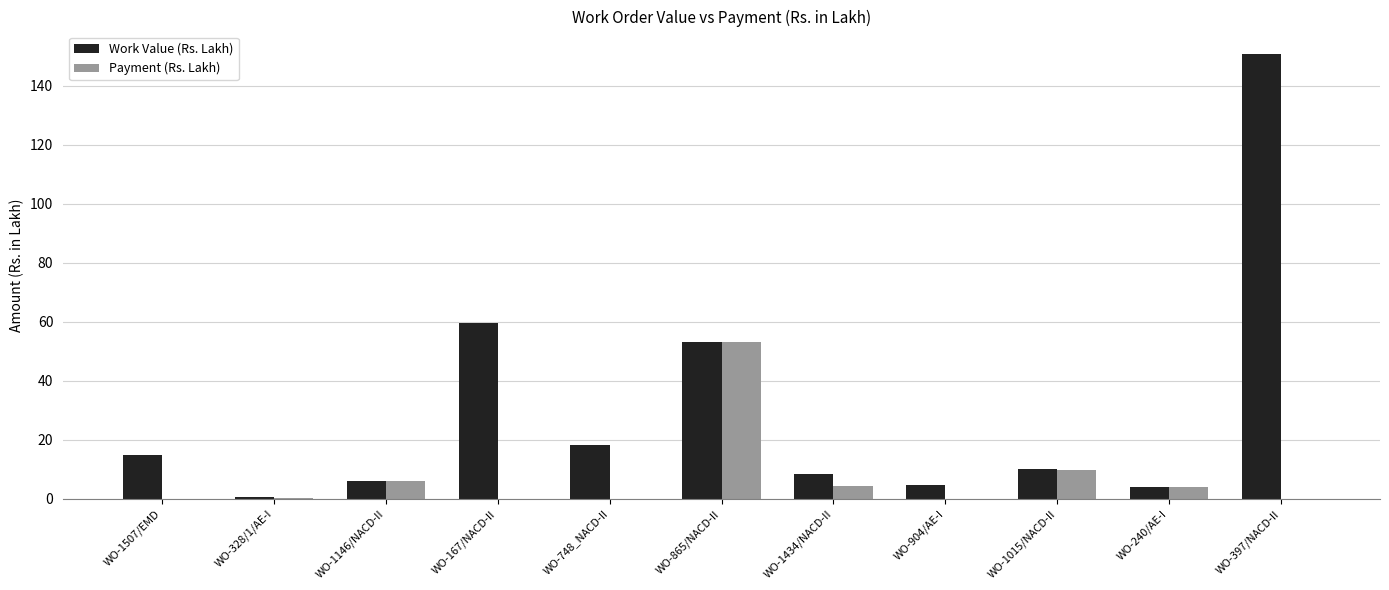

Are the bars horizontal?

No